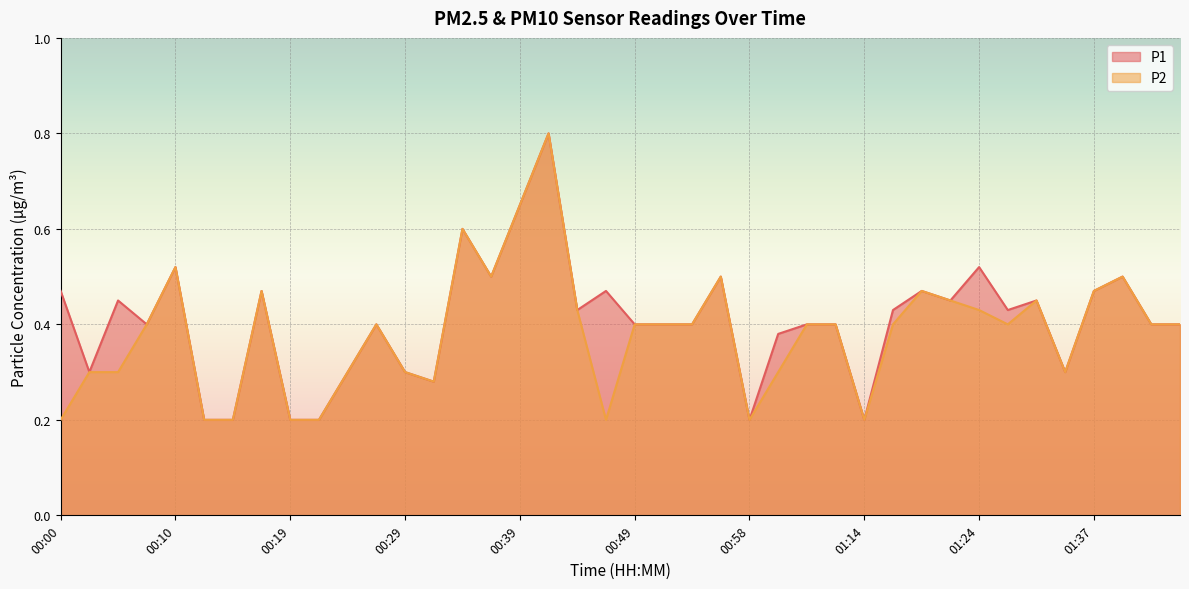

True or false: P2 and P1 cross at least once.

False